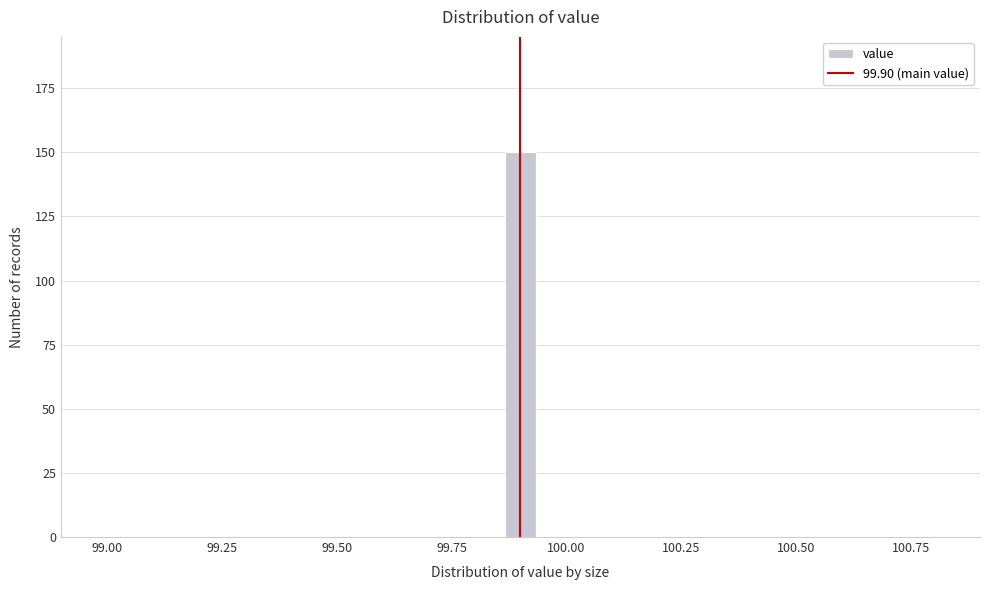

Around what value on the x-axis is the tallest bar? Give the approximate position of its centre, as read against the axis.

99.90